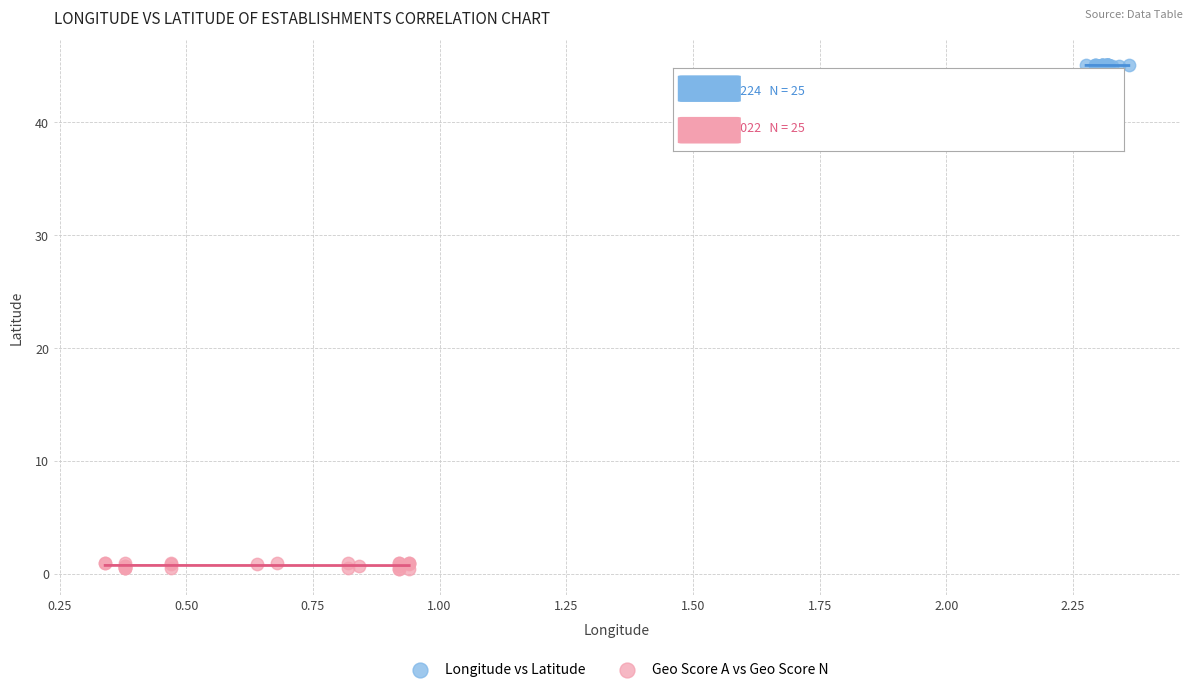

Which series reaches the minimum Y coordinate?

Geo Score A vs Geo Score N